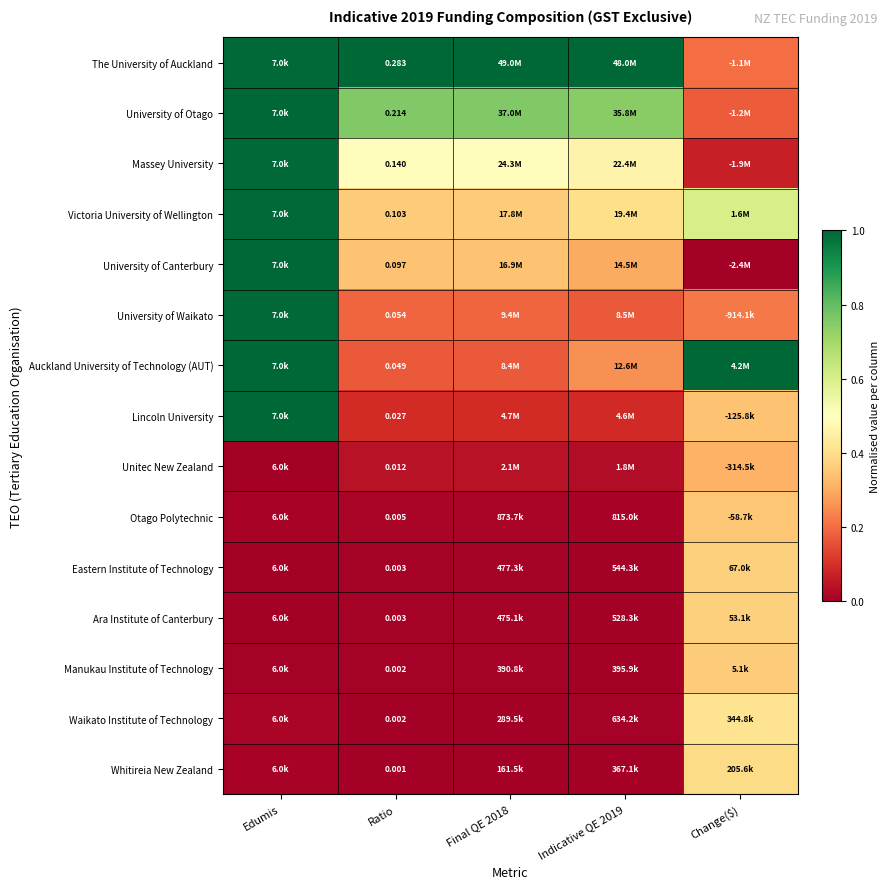

Between Ratio and Change($), which series saw the biggest shift?

Auckland University of Technology (AUT)